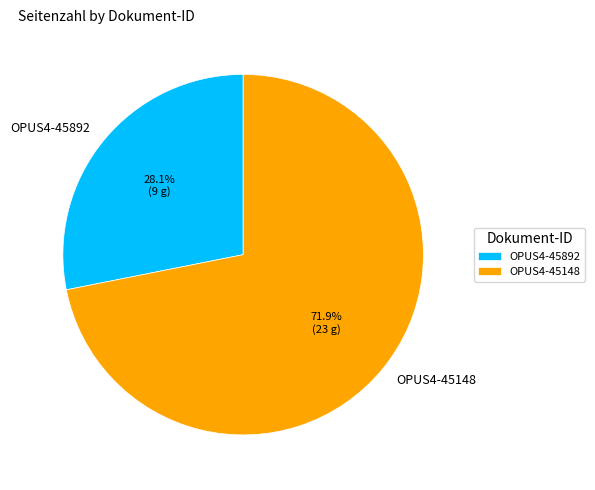

Which has a higher value, OPUS4-45148 or OPUS4-45892?

OPUS4-45148